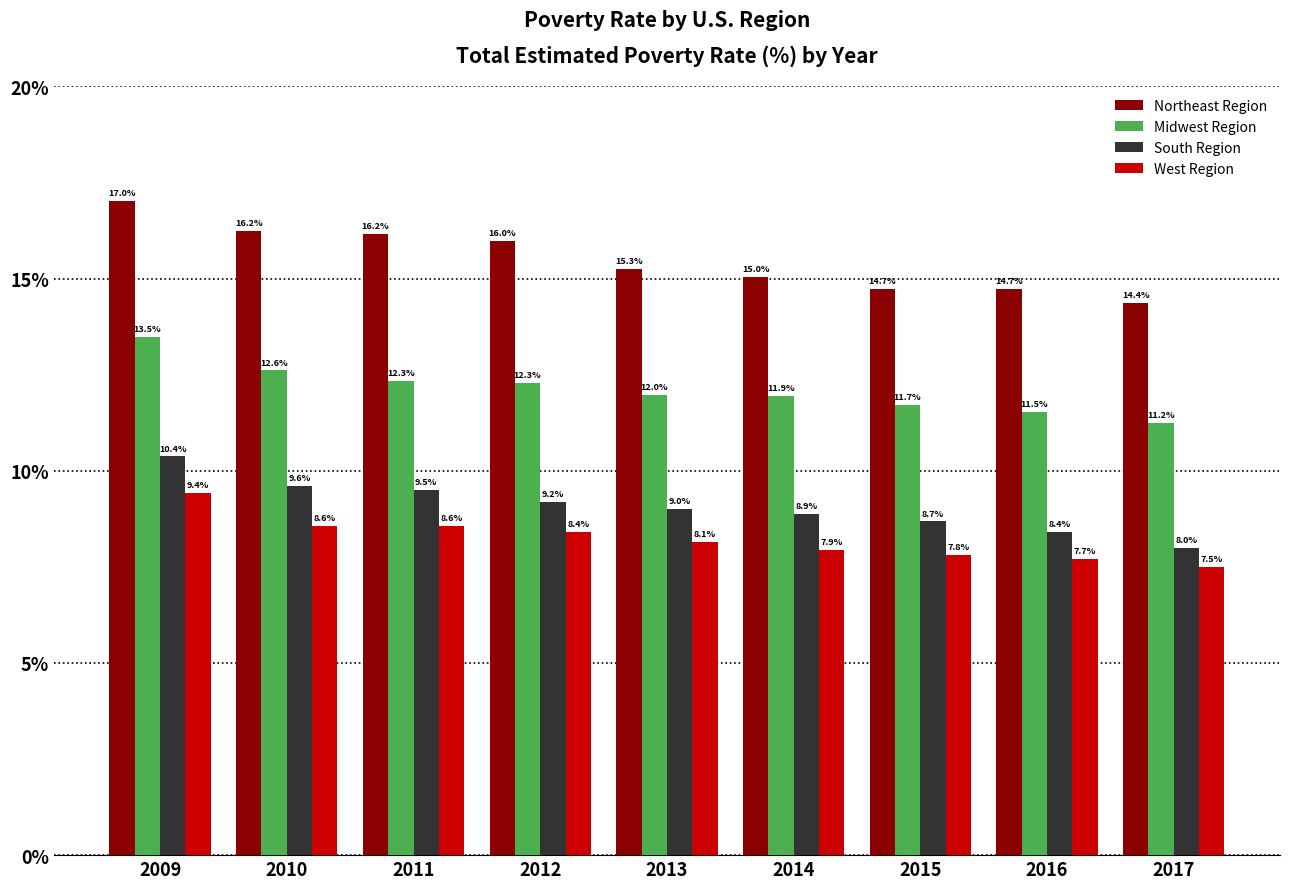

What is the difference between the second highest and minimum values in the West Region series?

1.1